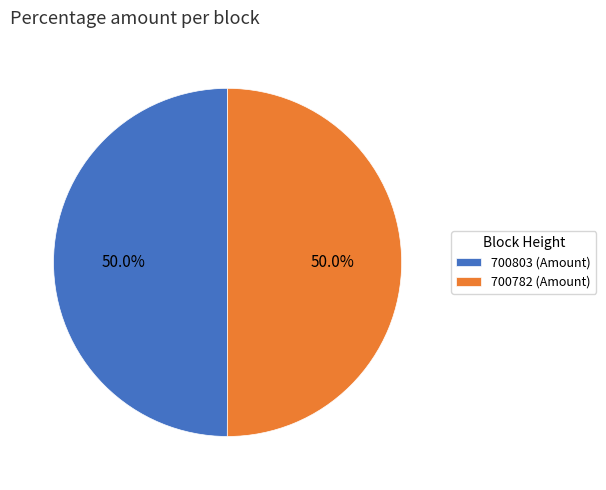

How much of the chart is everything except 700803 (Amount)?

50.0%